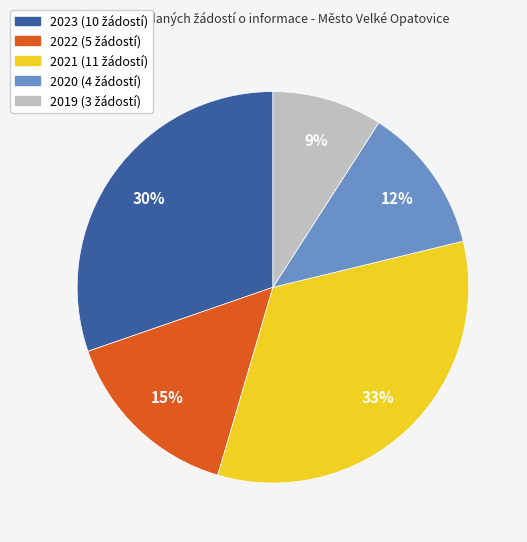

To the nearest percent, what is the average slice percentage?

20%